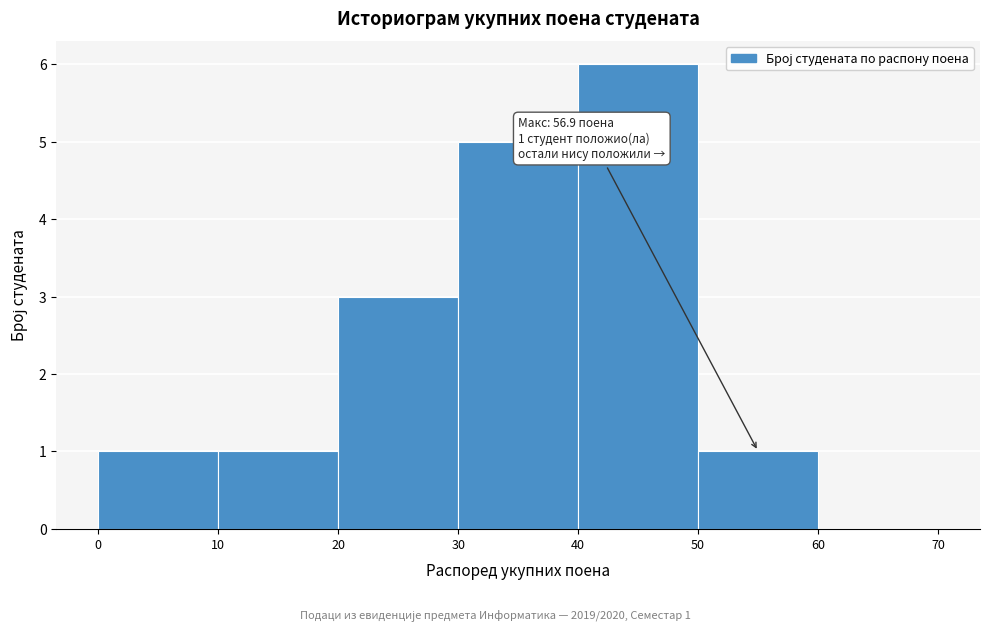

Which range on the x-axis has the tallest bar?

40 to 50